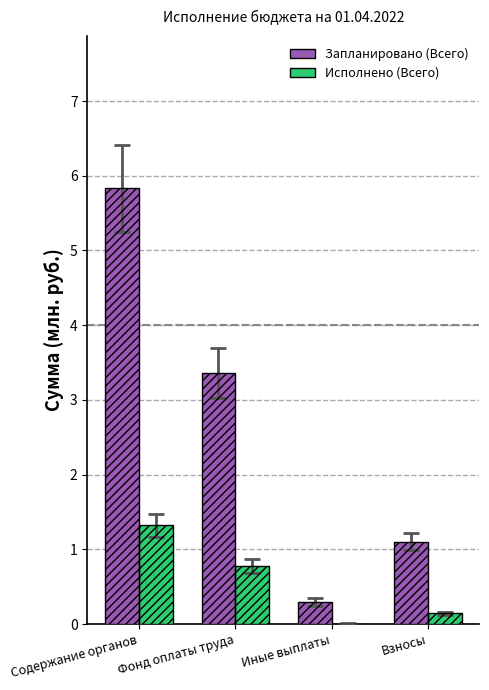

Which series has the widest spread of values?

Запланировано (Всего)